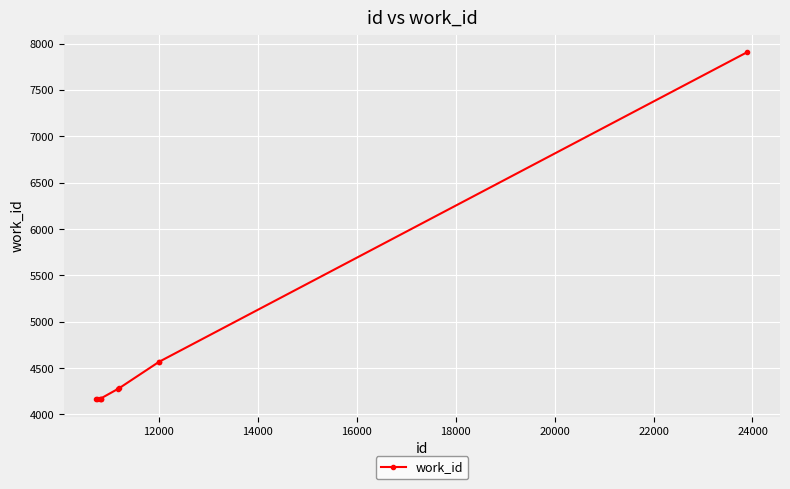

What is the value of the 1st point from the left?

4165